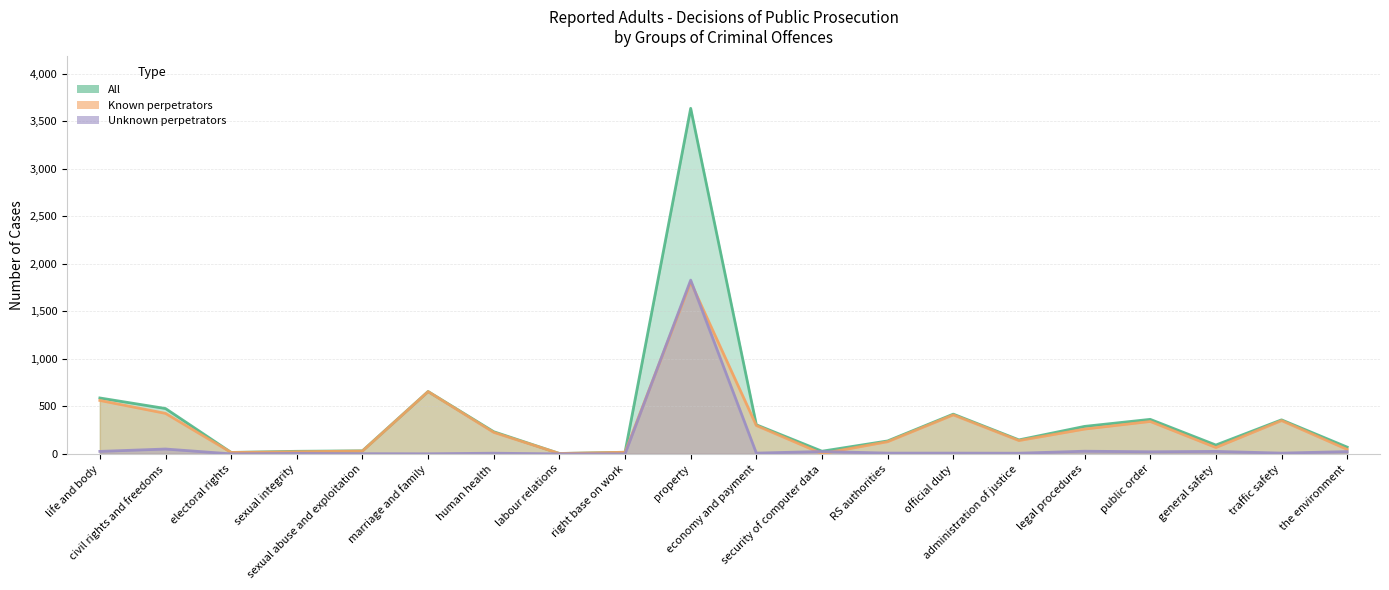

Does the chart display data point markers on the line(s)?

No